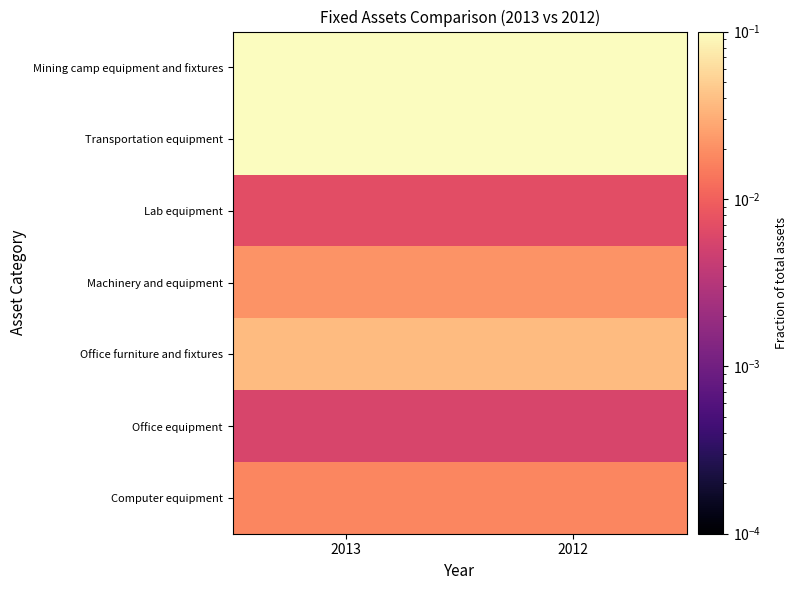

Which category has the highest value across all series?

2013